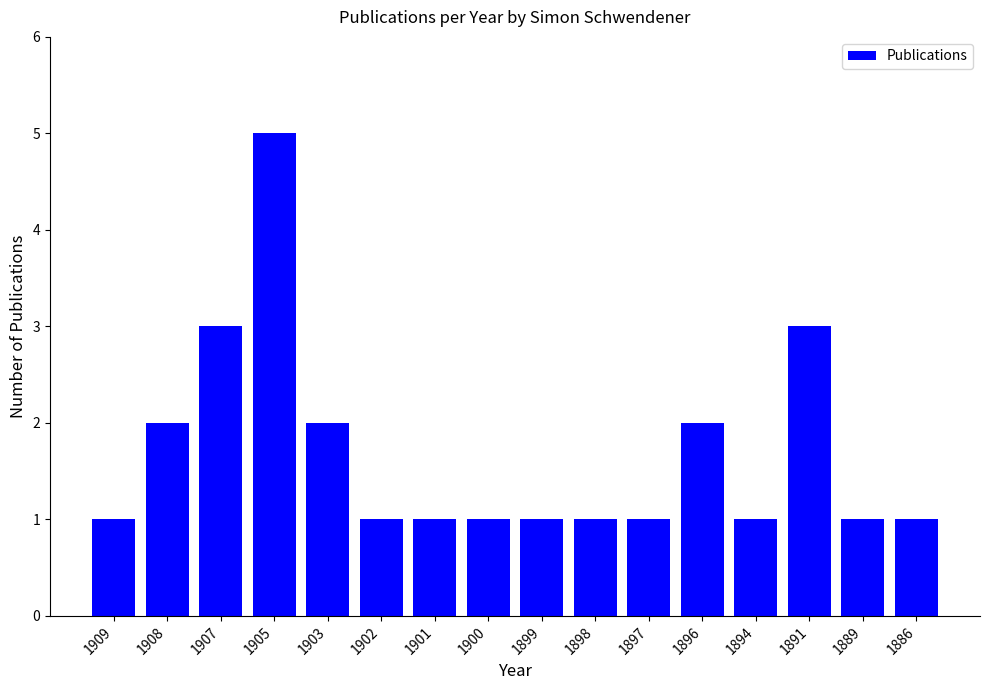

What is the sum of all values?

27